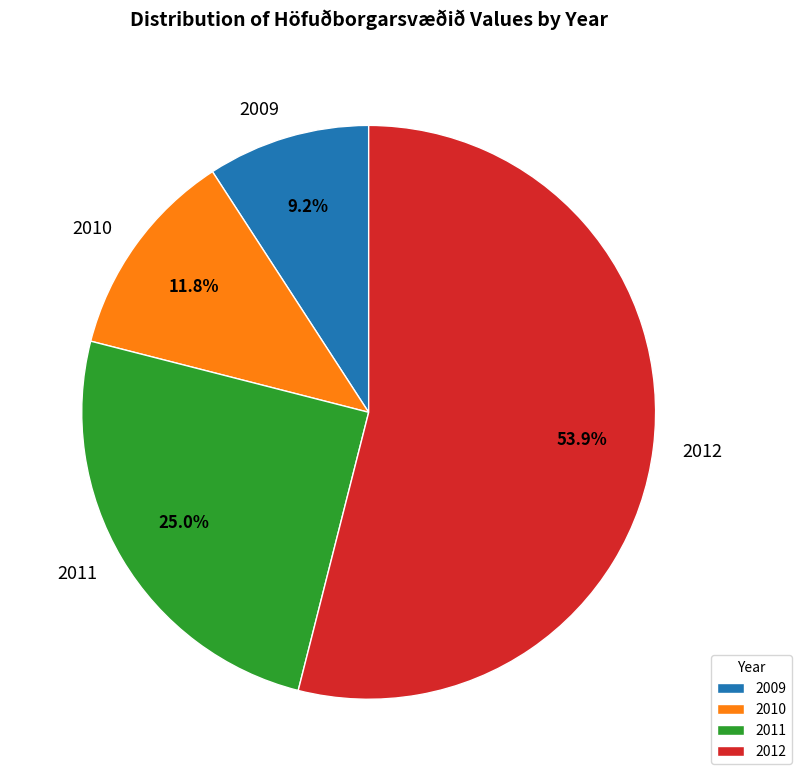

Does 2012 represent more than half of the total?

Yes